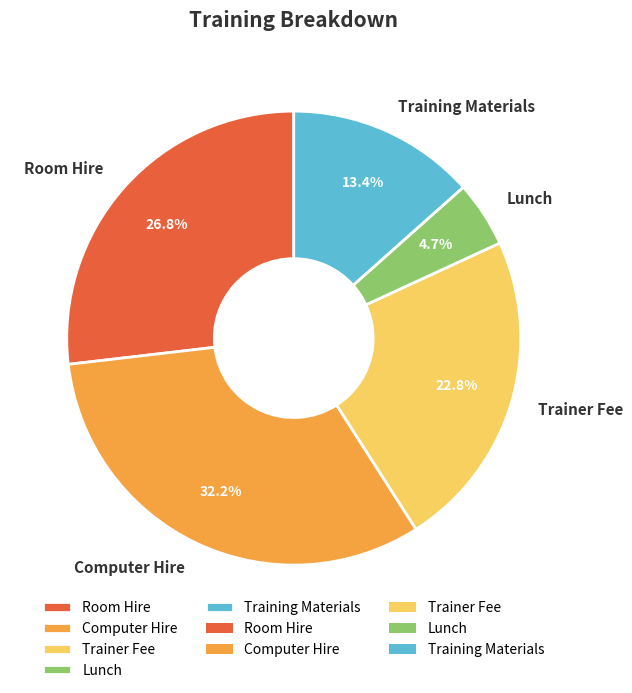

To the nearest percent, what portion does Training Materials represent?

13%